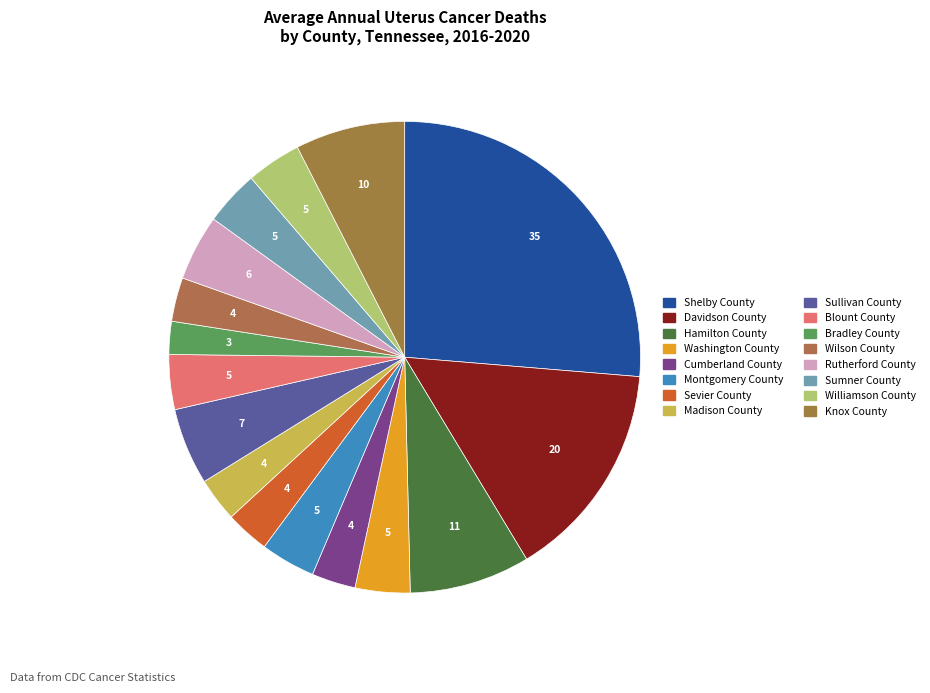

Rank the categories by value from lowest to highest.

Bradley County, Cumberland County, Sevier County, Madison County, Wilson County, Washington County, Montgomery County, Blount County, Sumner County, Williamson County, Rutherford County, Sullivan County, Knox County, Hamilton County, Davidson County, Shelby County